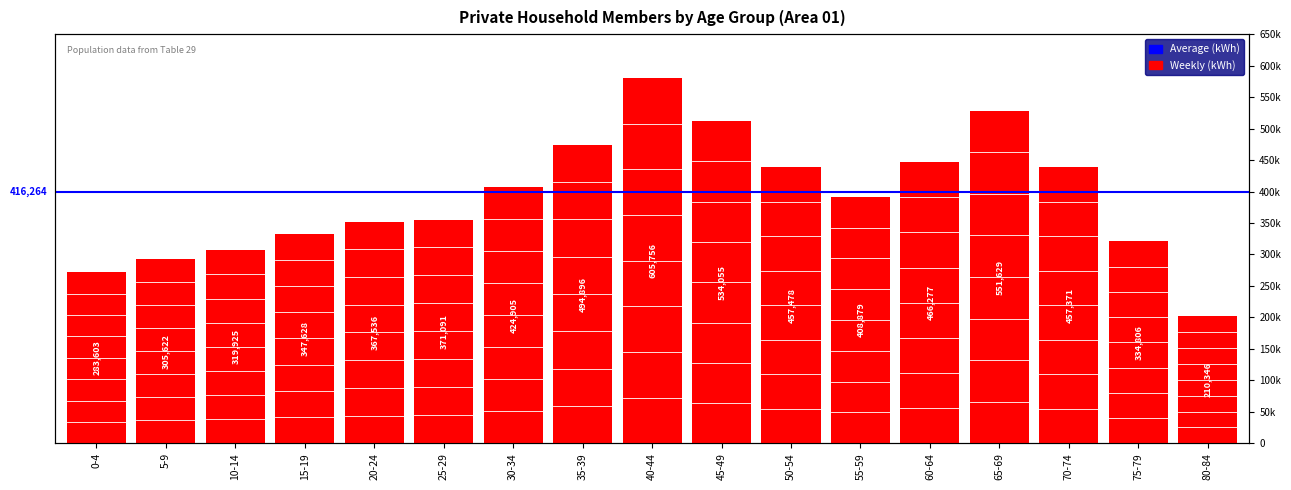

What is the sum of all values?

6941803